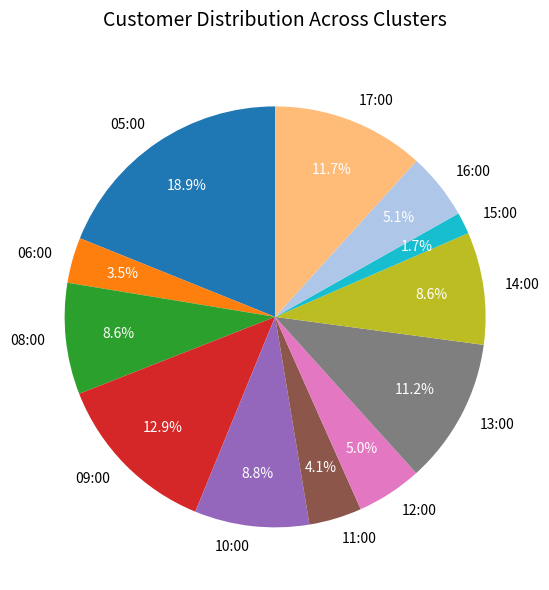

Does 08:00 account for over 50% of the chart?

No